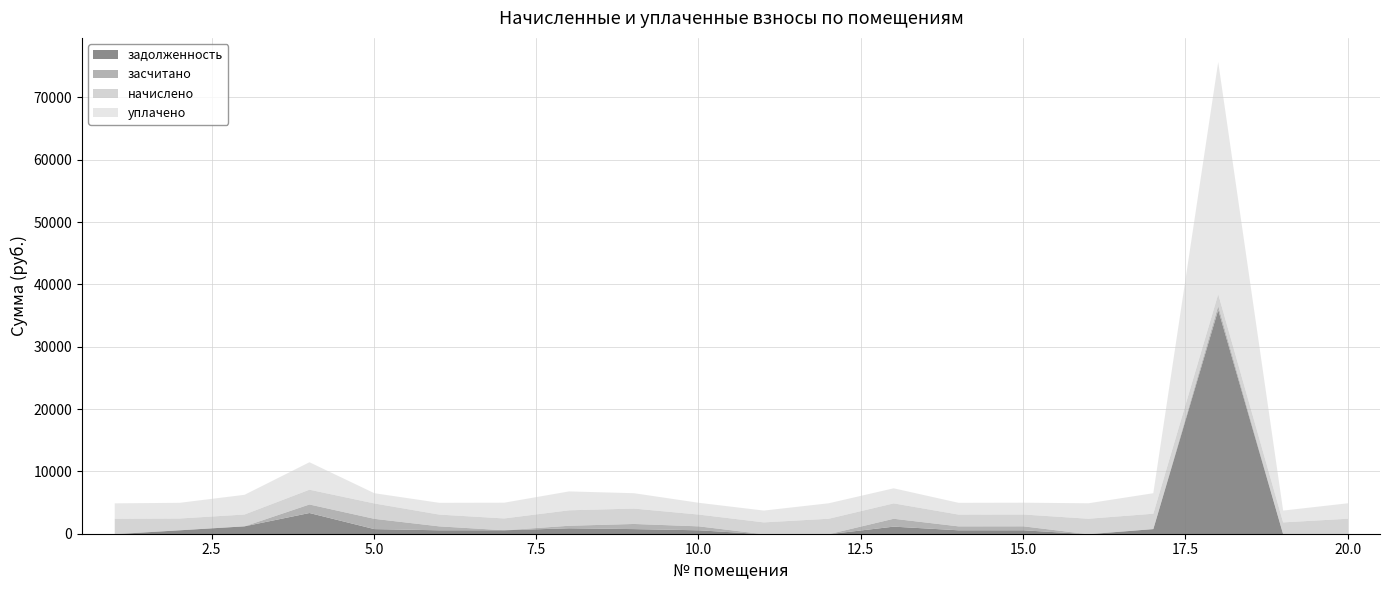

At which category does the chart reach its peak across all series?

18